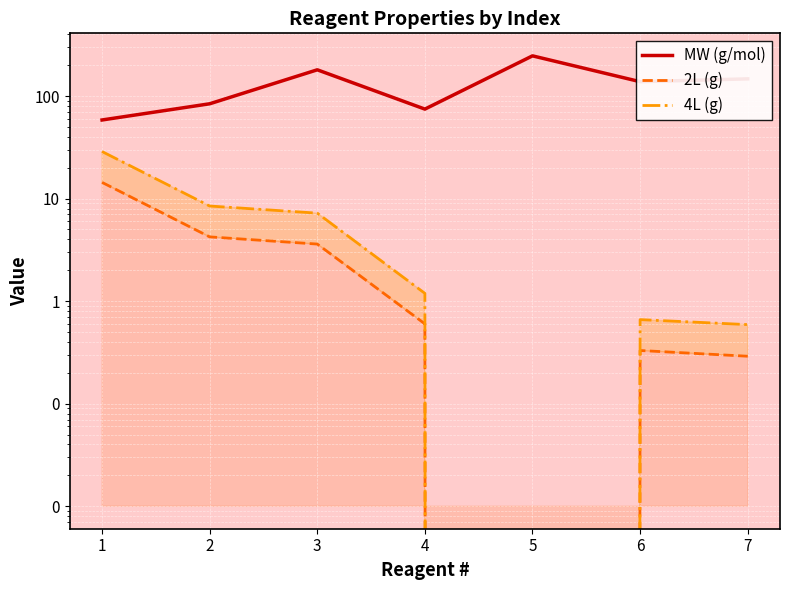

How many lines are shown in the chart?

3